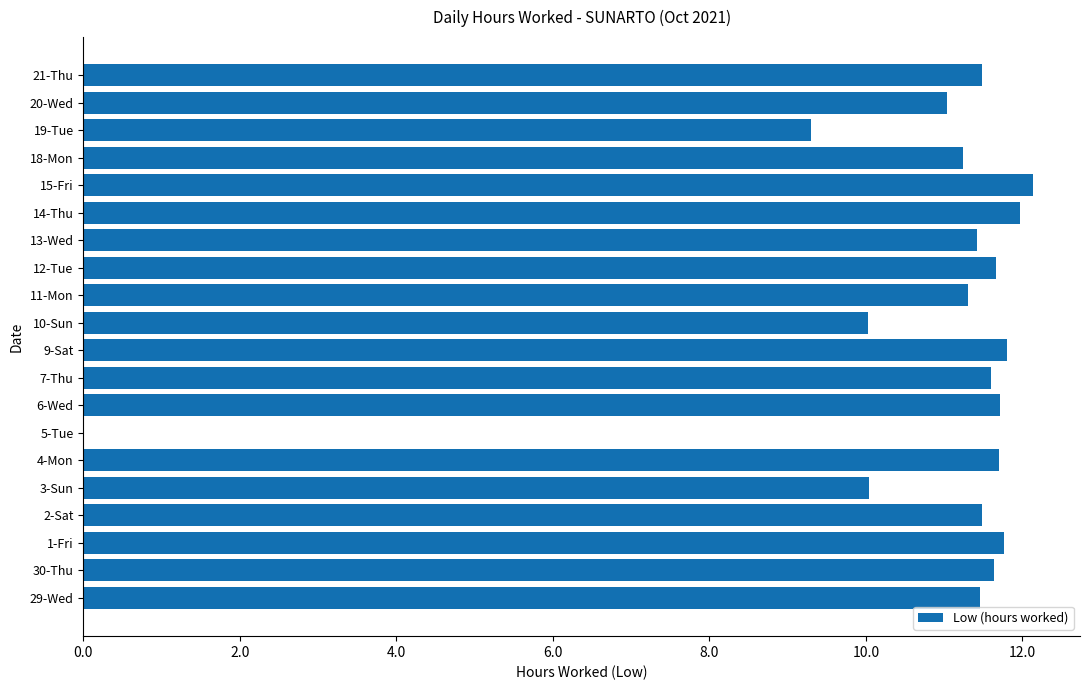

Where is the data nearest to the value 6?

19-Tue